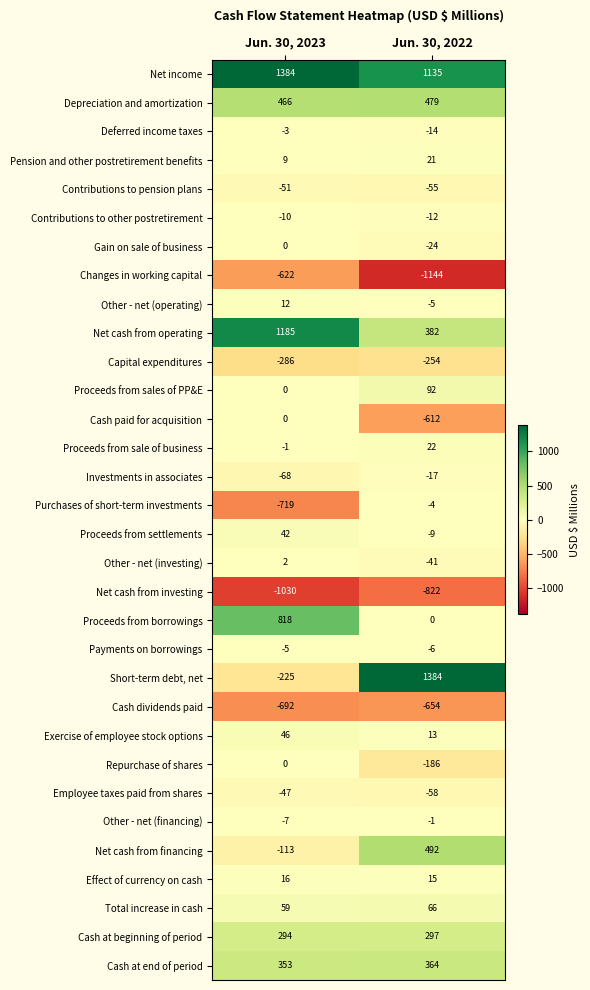

Which label corresponds to the smallest value in the chart?

Jun. 30, 2022